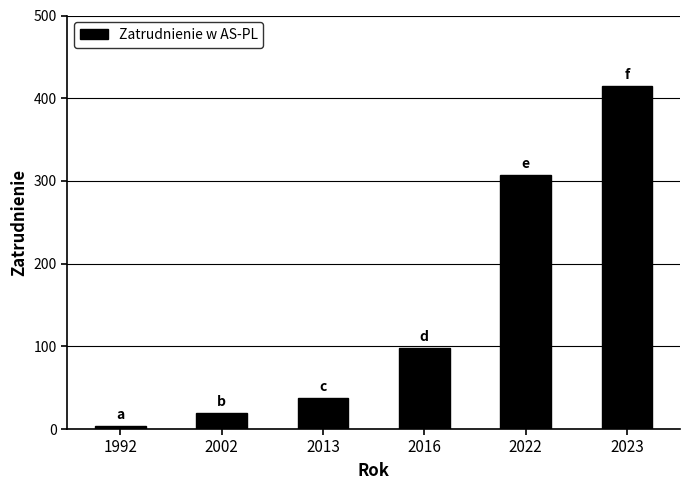

Reading right to left, list all the values displayed in this chart.

415	307	98	37	19	4